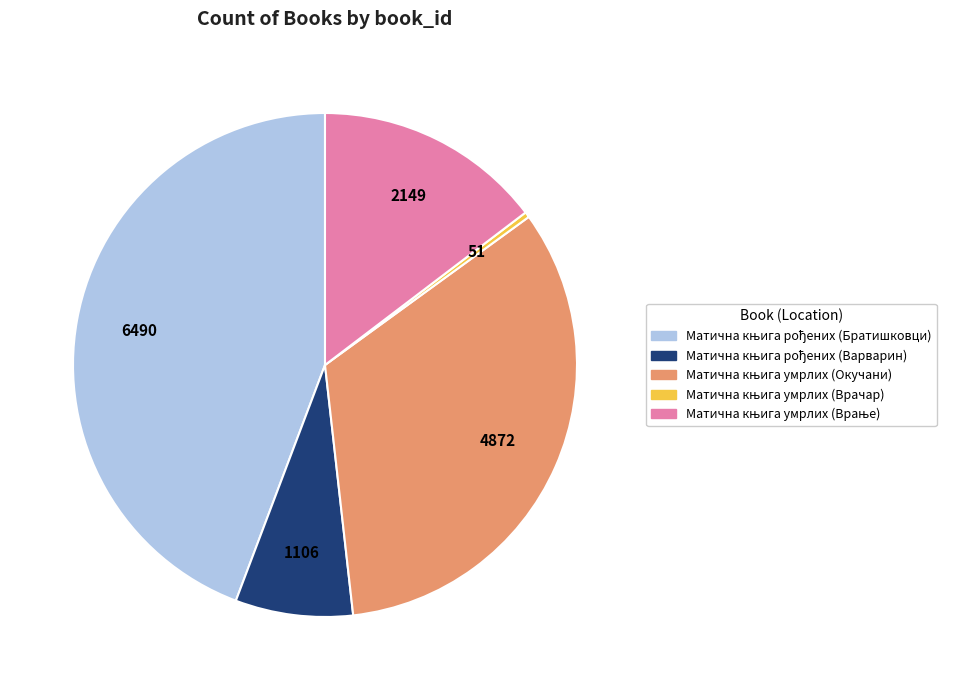

How many segments does this pie chart have?

5